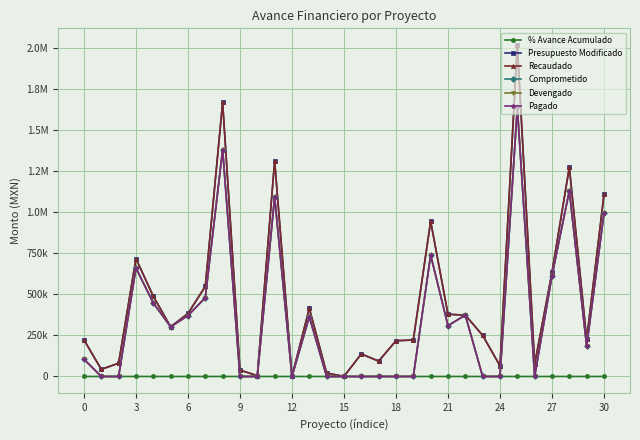

Does the chart have visible grid lines?

Yes